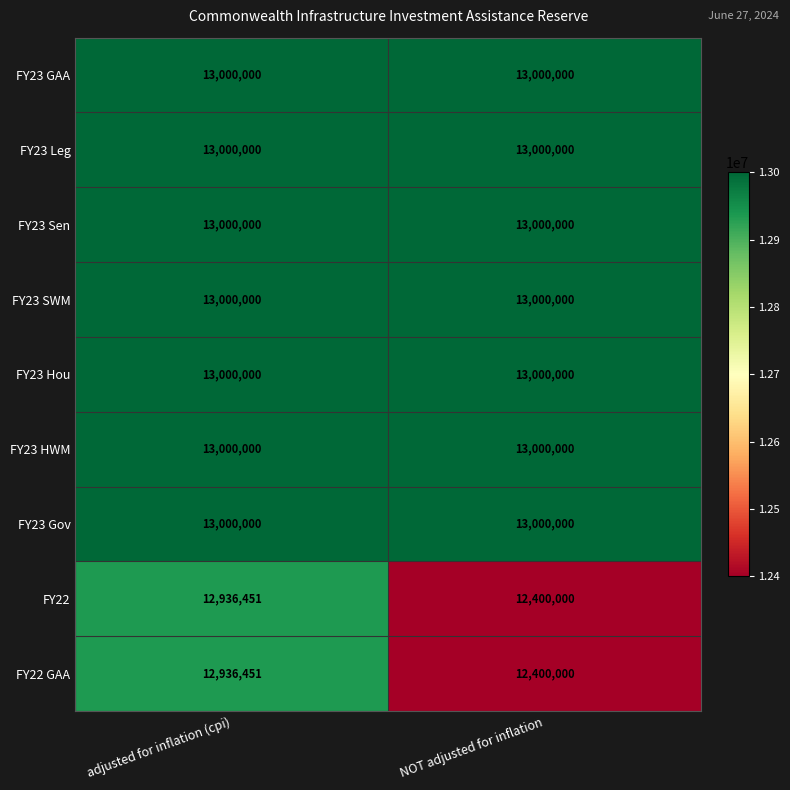

What is the highest value of the FY23 SWM series?

13000000